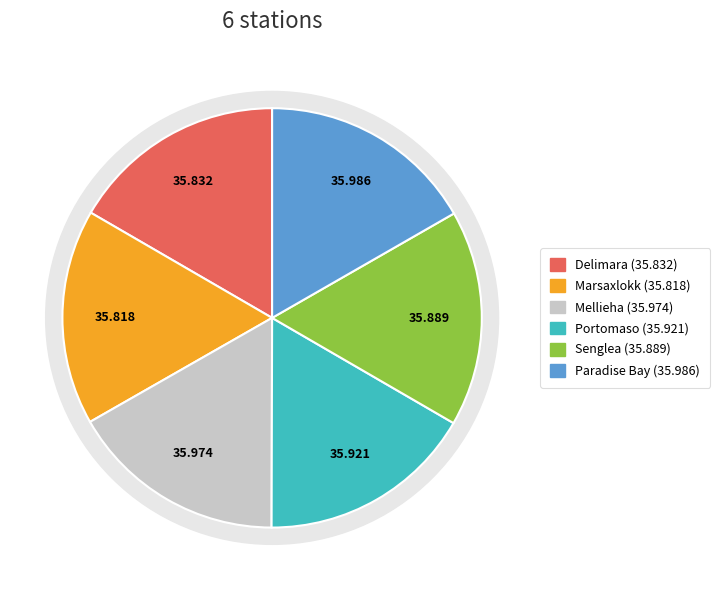

What is the ratio of the value at Paradise Bay to the value at Senglea?

1.0